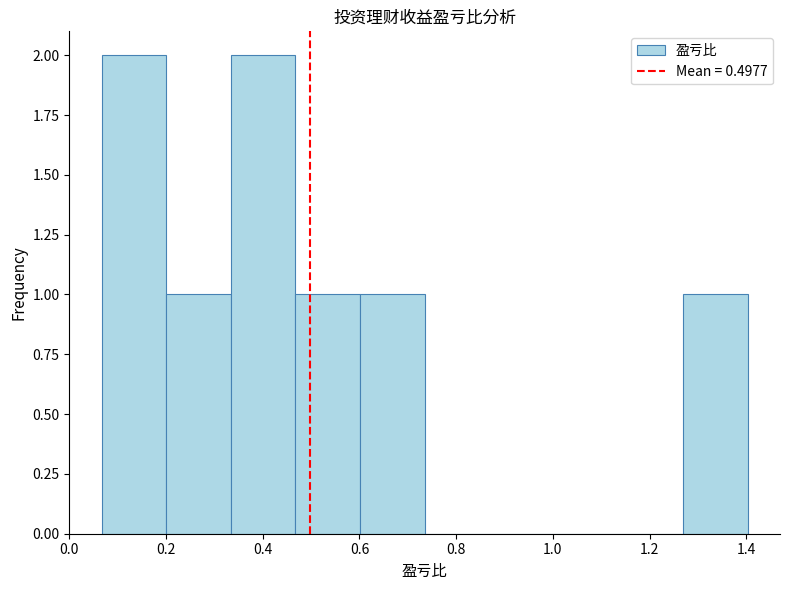

Reading left to right, transcribe this chart: for each bar, give the range it covers on the x-axis and its height. Neither the bar edges nor the heights are printed on the chart, so give them approximately, as read against the axes.

0.06 to 0.20: 2
0.20 to 0.34: 1
0.34 to 0.46: 2
0.46 to 0.60: 1
0.60 to 0.74: 1
0.74 to 0.86: 0
0.86 to 1.00: 0
1.00 to 1.14: 0
1.14 to 1.26: 0
1.26 to 1.40: 1